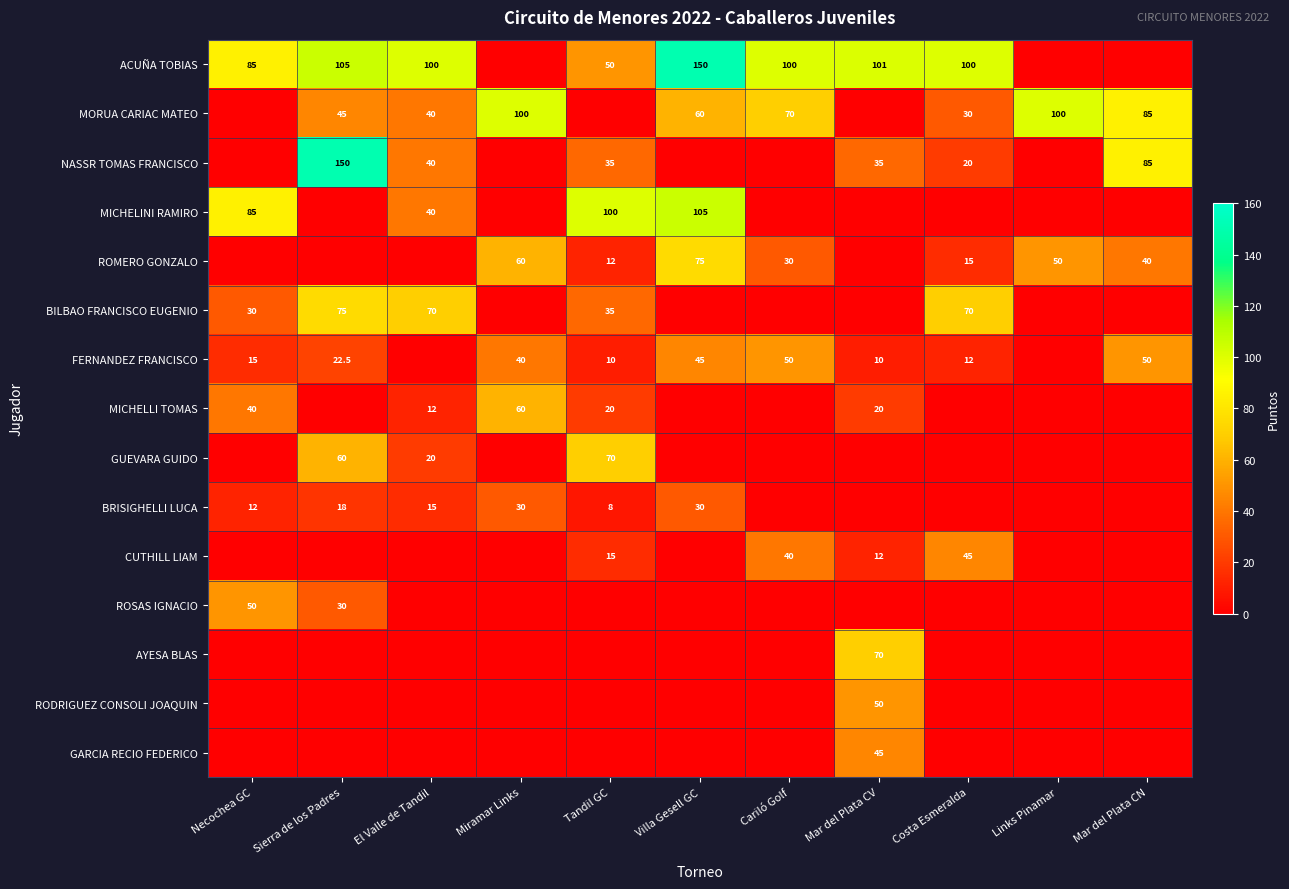

At how many categories does at least one series exceed 76?

11